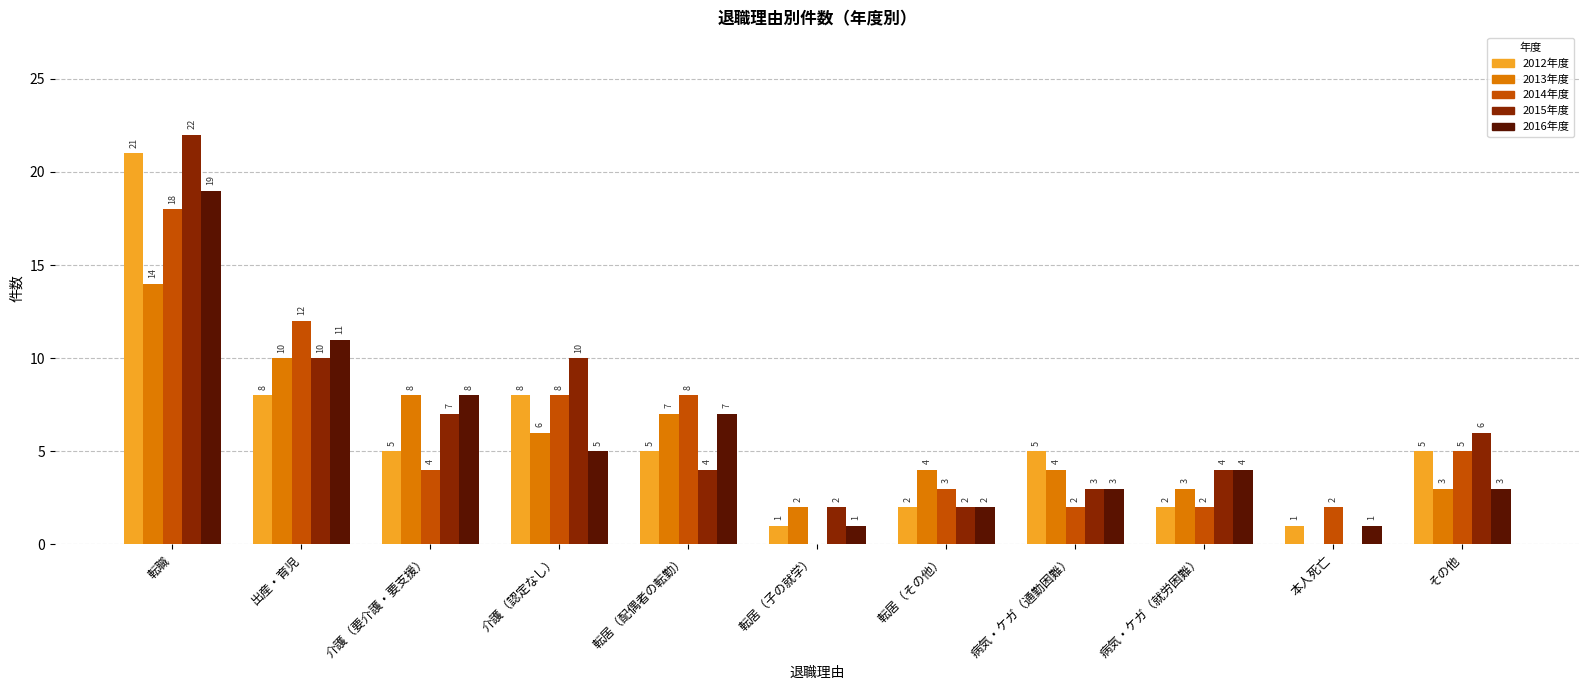

At which category is the sum across all series the highest?

転職